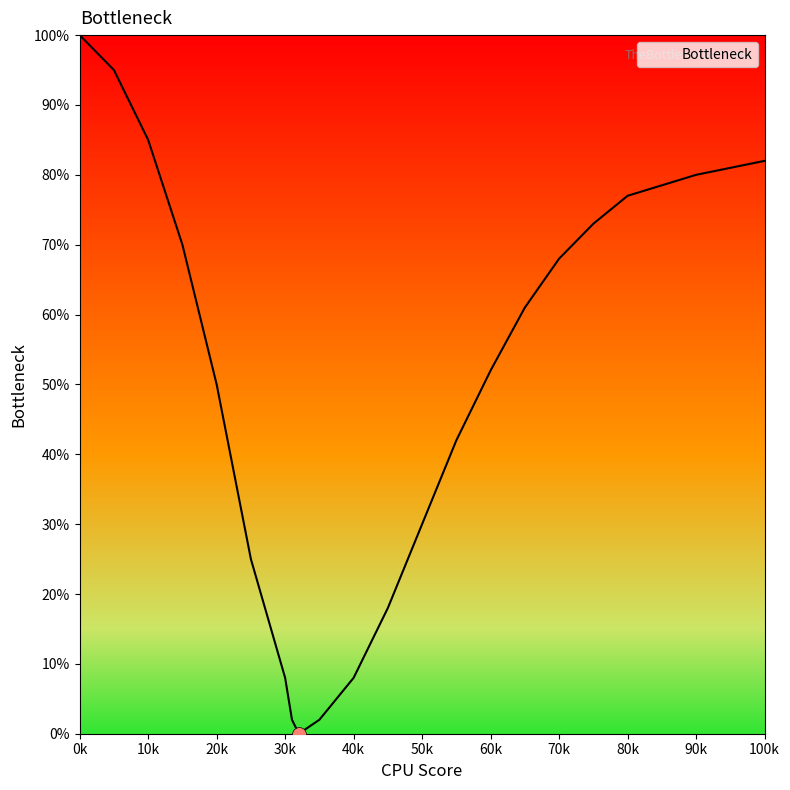

What is the greatest value displayed?

100